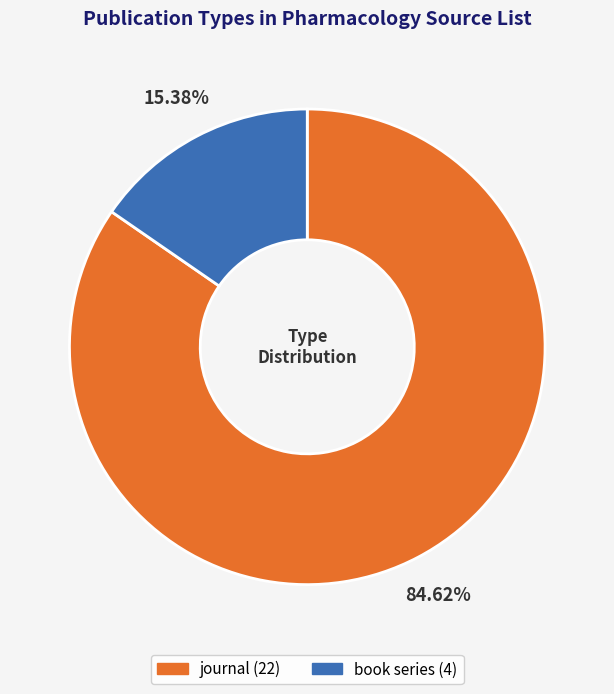

Count the number of slices in the pie.

2